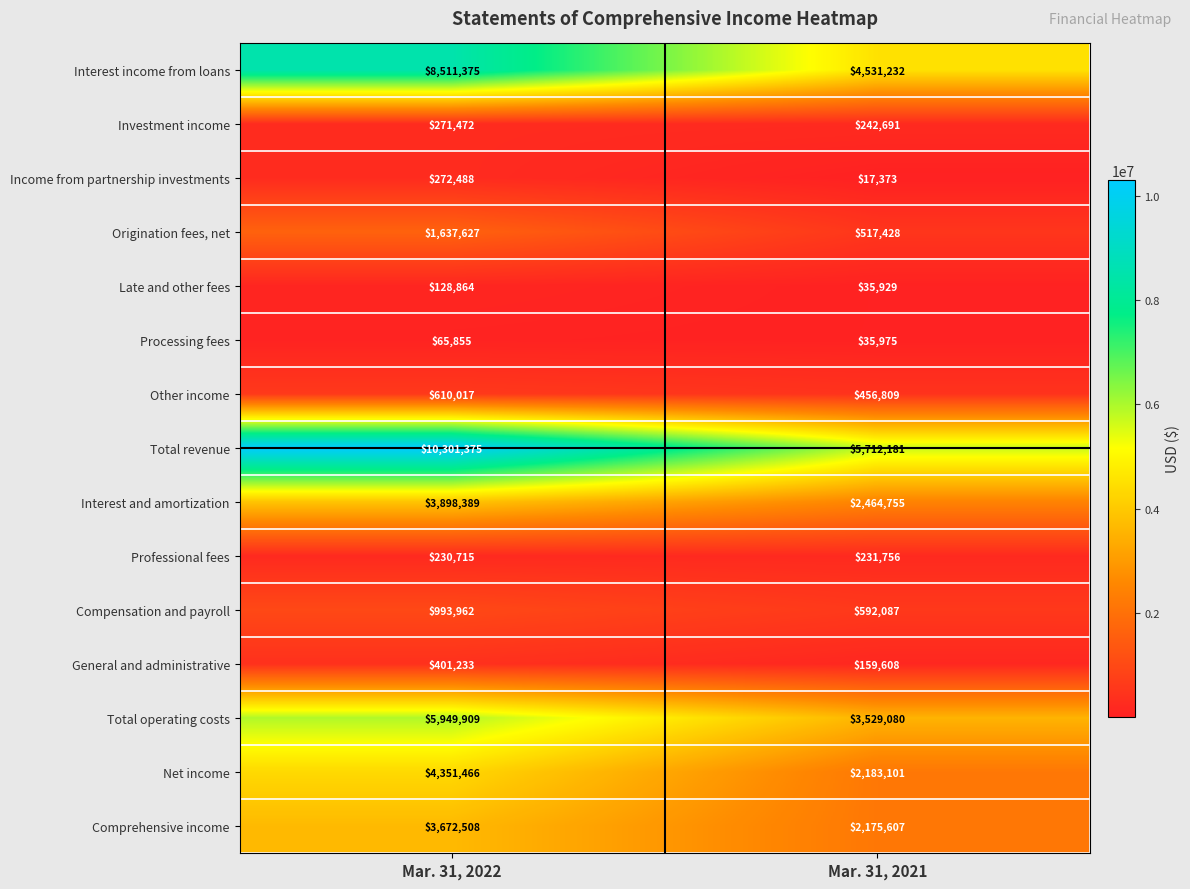

What is the approximate value of Interest income from loans at Mar. 31, 2022, to the nearest 100?

8511400